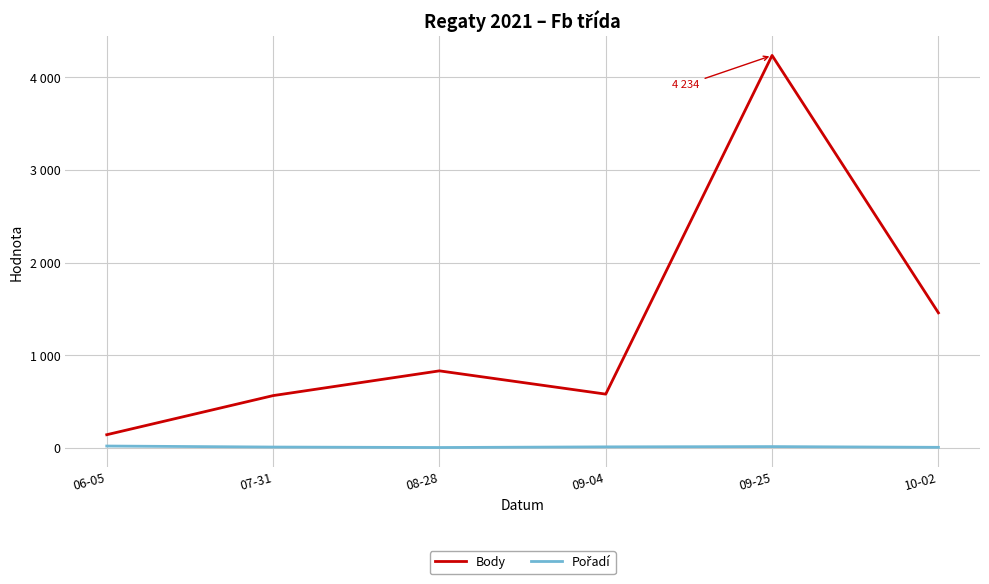

What is the average value of the Body series?

1301